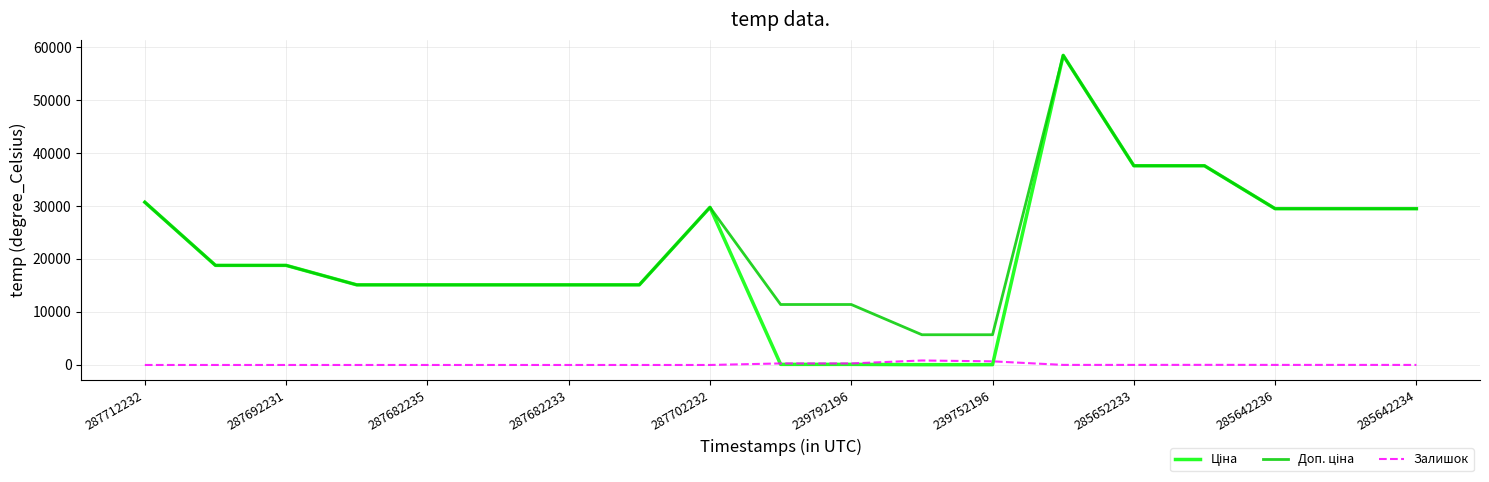

Reading left to right, transcribe all the data shown in this chart.

Ціна: 30717.1	18796.8	18796.8	15120.0	15120.0	15120.0	15120.0	15120.0	29747.2	114.1	114.1	57.0	57.0	58426.5	37593.6	37593.6	29491.5	29491.5	29491.5
Доп. ціна: 30717.1	18796.8	18796.8	15120.0	15120.0	15120.0	15120.0	15120.0	29747.2	11410.0	11410.0	5705.0	5705.0	58426.5	37593.6	37593.6	29491.5	29491.5	29491.5
Залишок: 0.0	0.0	0.0	0.0	0.0	0.0	0.0	0.0	0.0	289.0	290.0	845.0	683.0	14.0	13.0	23.0	14.0	13.0	9.0